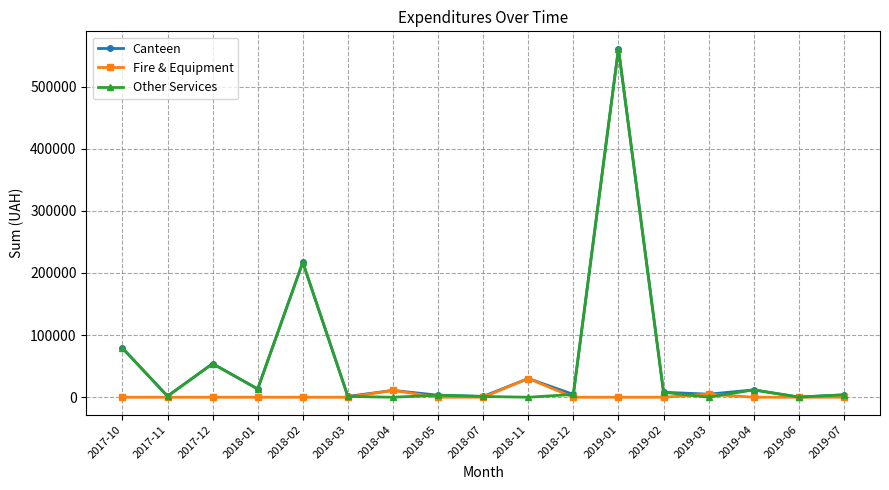

At which label is Canteen closest to 280540?

2018-02